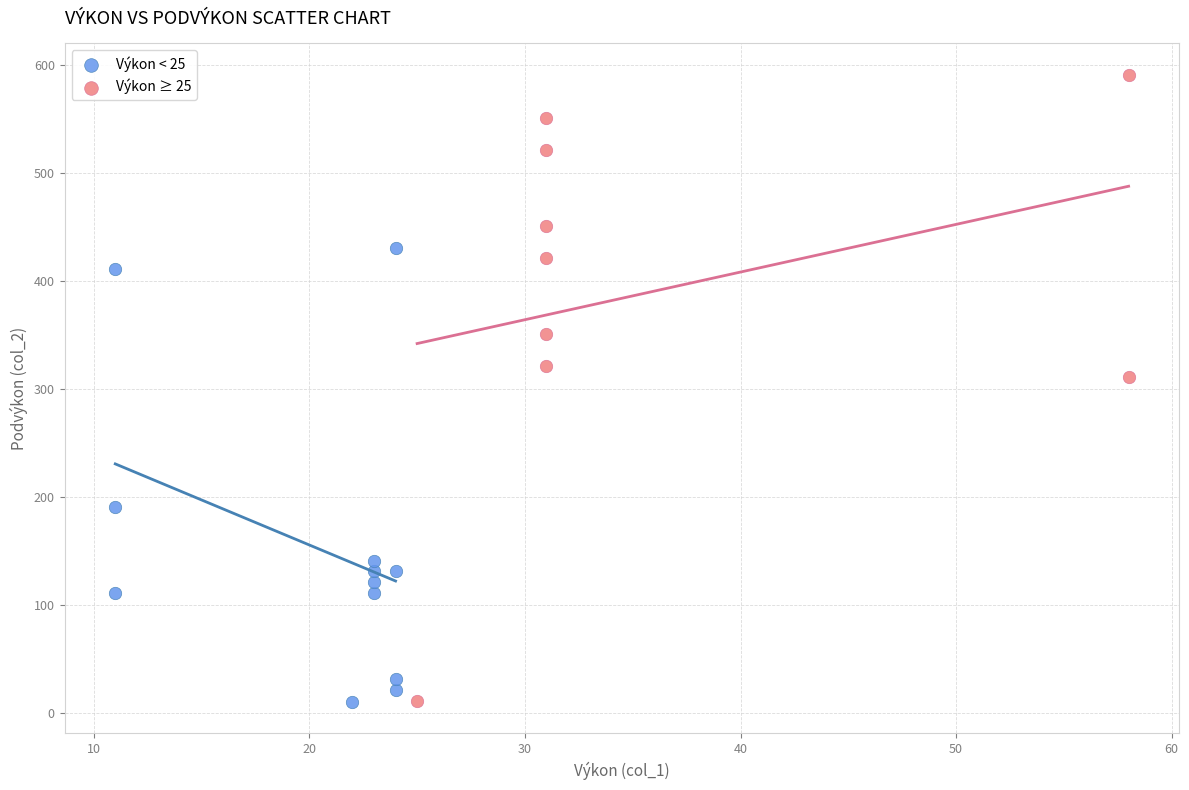

Which series has the widest spread of Y values?

Výkon ≥ 25